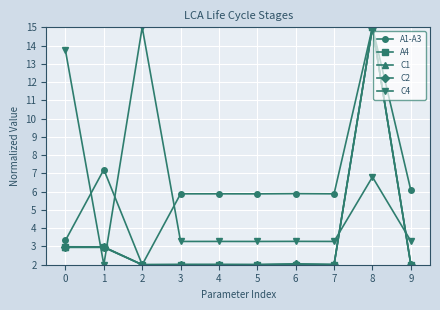

True or false: A1-A3 has more than 0 points higher than both neighbors.

True